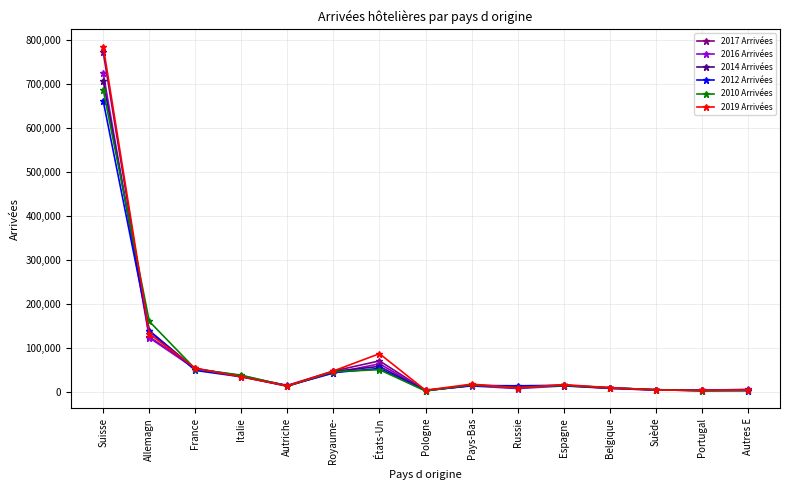

At which category is the sum across all series the highest?

Suisse